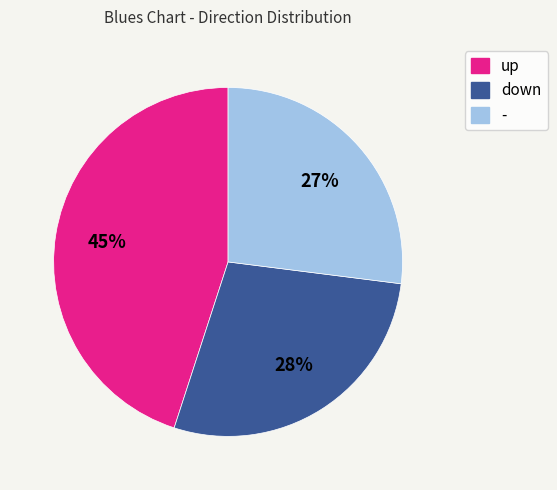

What percentage is the down slice, to the nearest percent?

28%